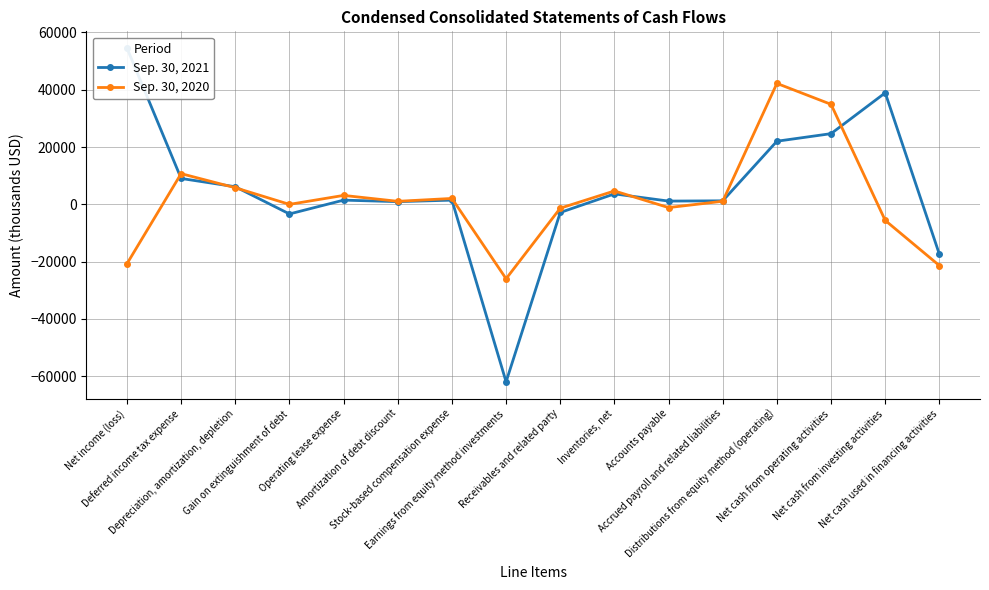

How many values in the Sep. 30, 2021 series exceed 1481?

7